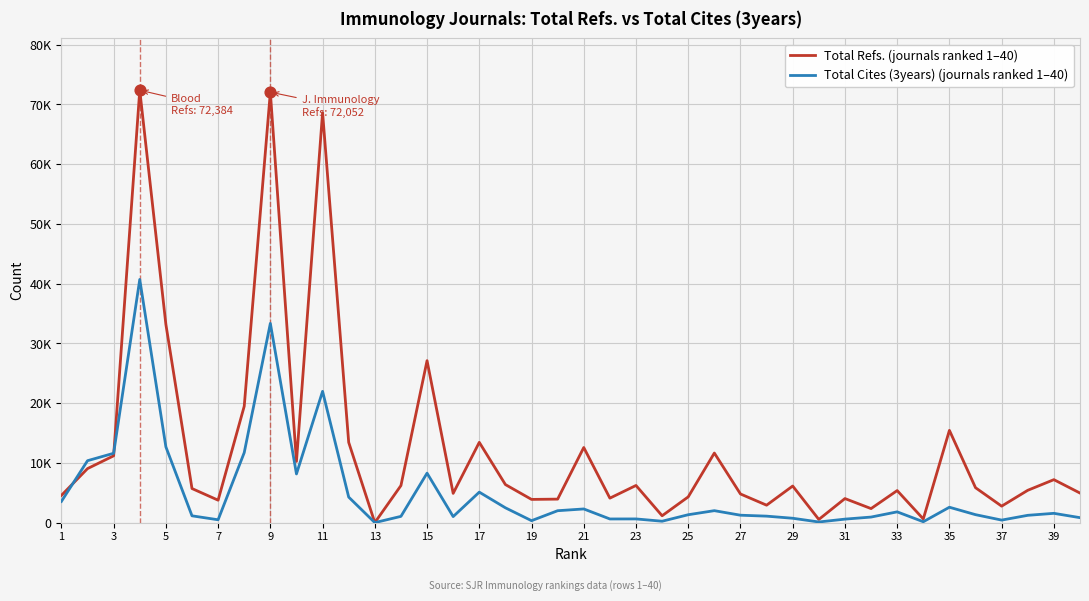

Does the chart have visible grid lines?

Yes